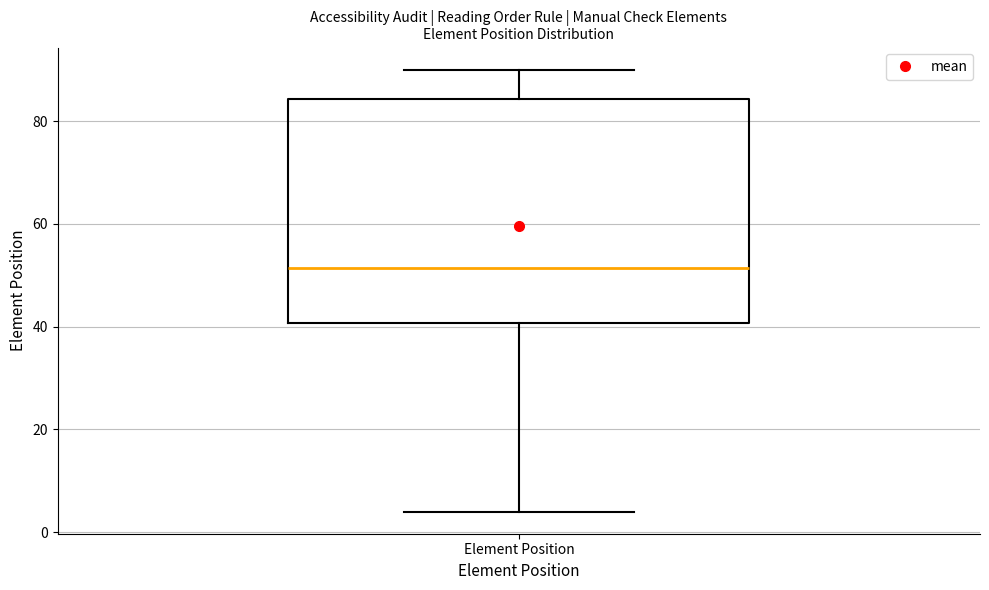

Read this box plot against the y-axis: the position of the median line, the range covered by the box, and the ends of both whiskers. The values are not printed on the chart, so give them approximately, as read against the axis.

median 52, box 40 to 84, whiskers 4 to 90